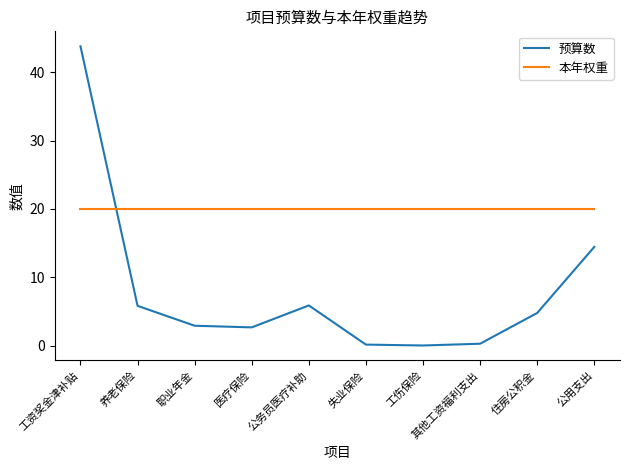

What position from the left is 养老保险?

2